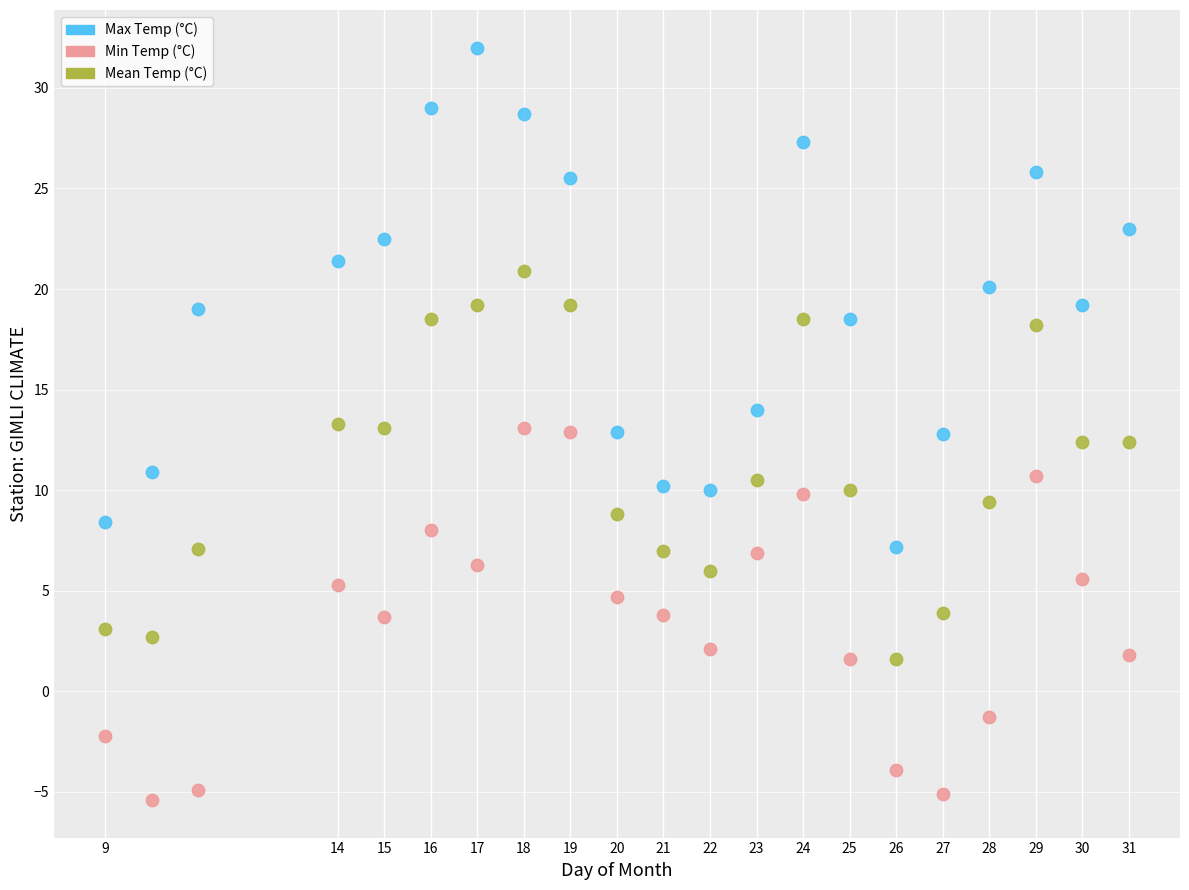

Across all data points, what is the range of Y values (max minus min)?

37.4